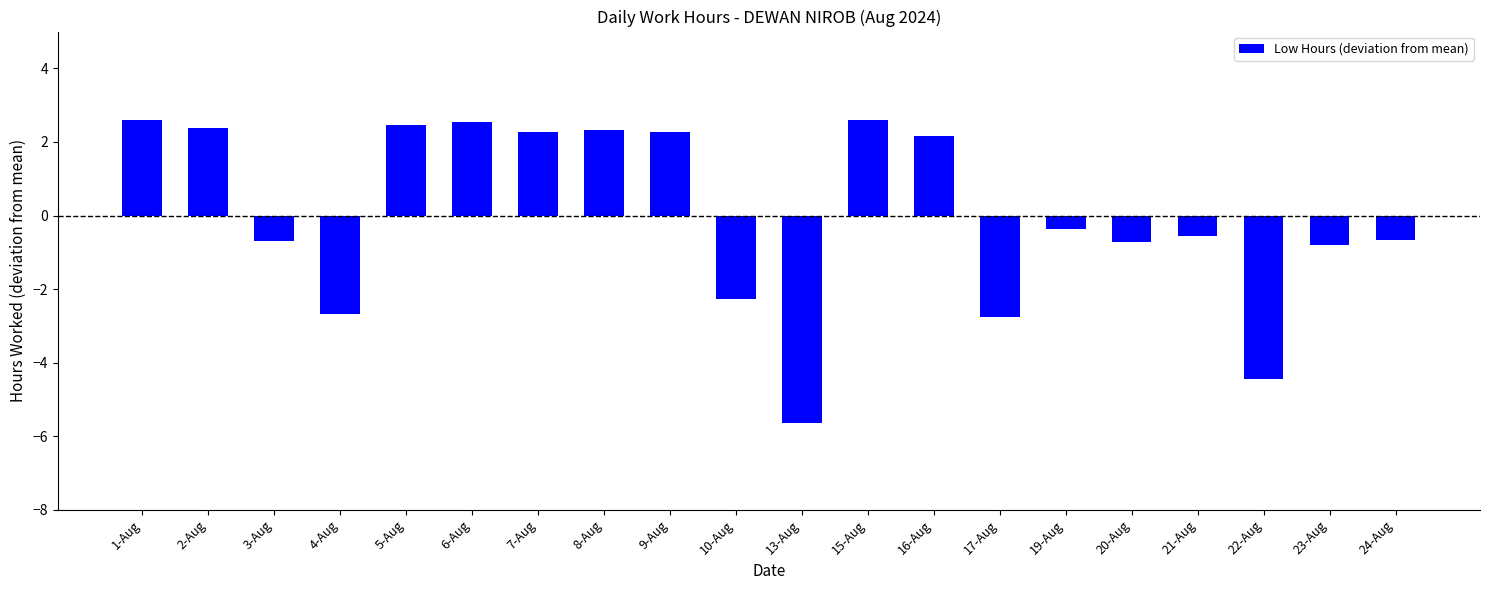

How many data points are above 0?

9